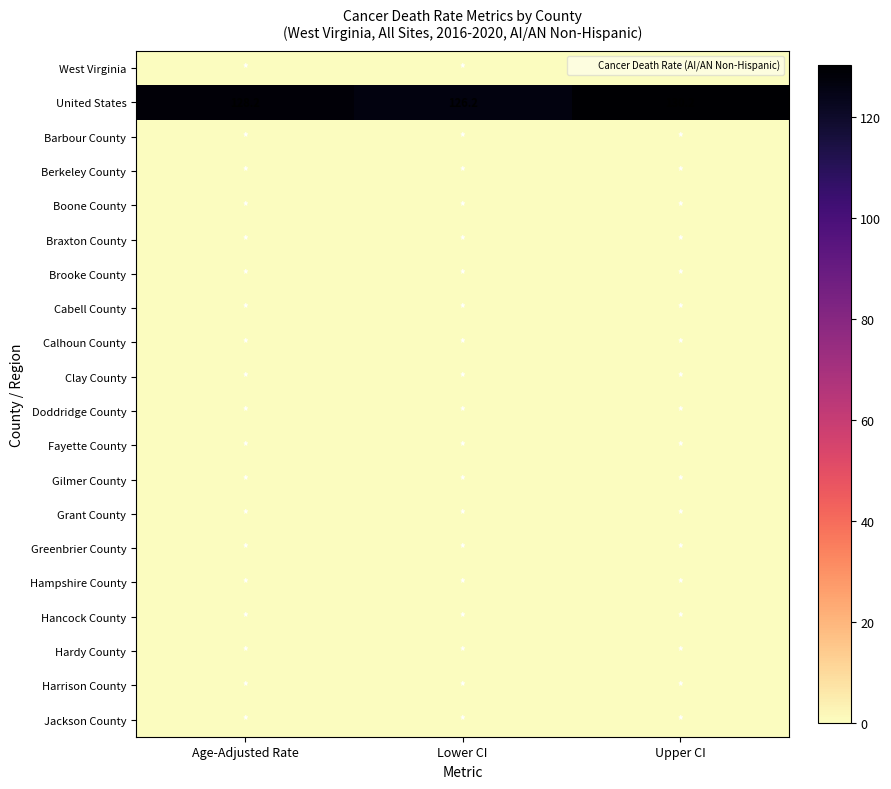

Is the value of Boone County at Lower CI greater than the value of Hardy County at Lower CI?

No